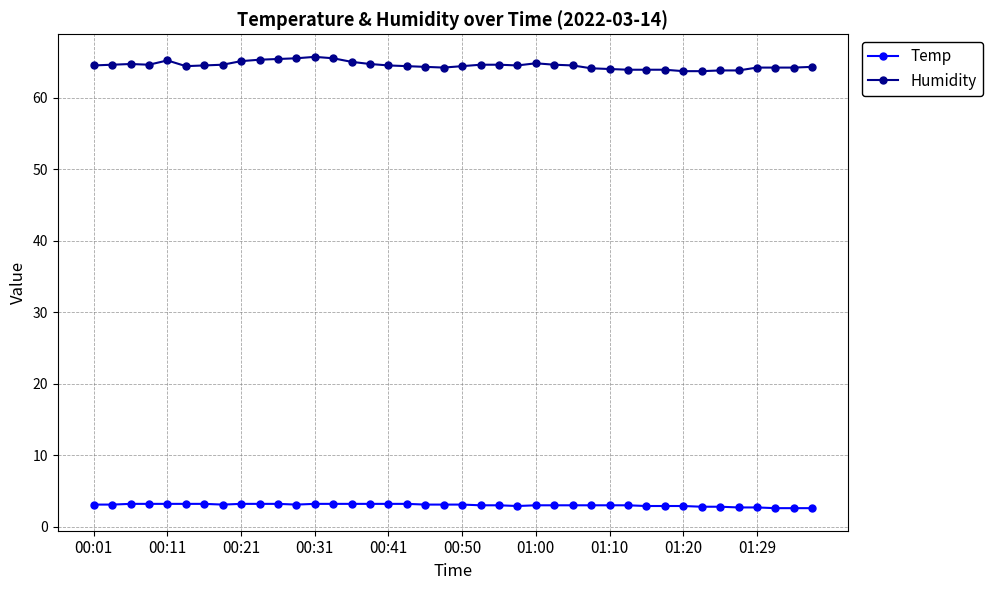

What is the minimum value shown in the chart?

2.6